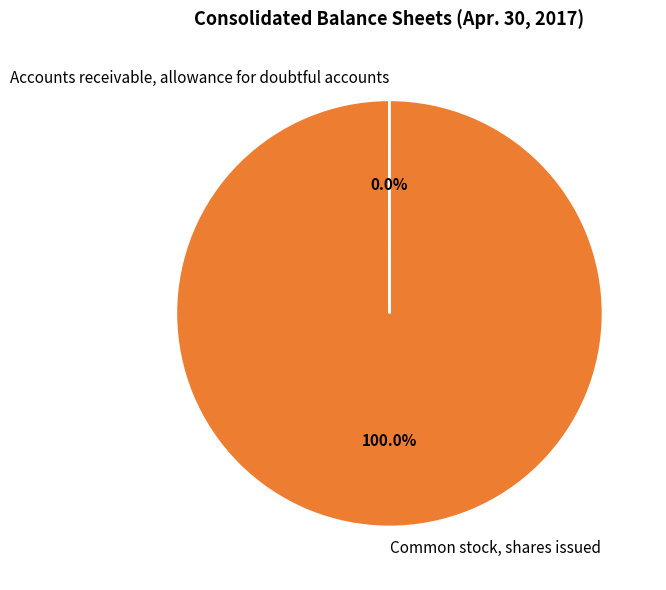

Is there any slice that represents more than half of the pie?

Yes